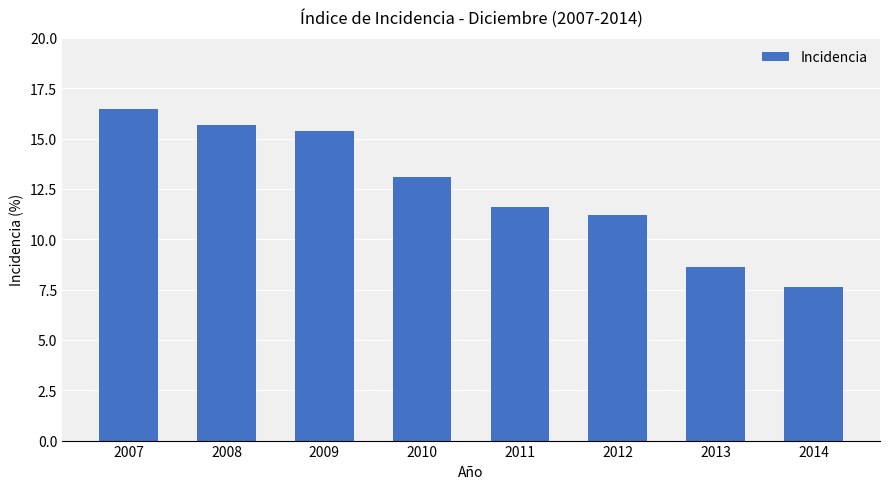

Rank the categories by value from lowest to highest.

2014, 2013, 2012, 2011, 2010, 2009, 2008, 2007